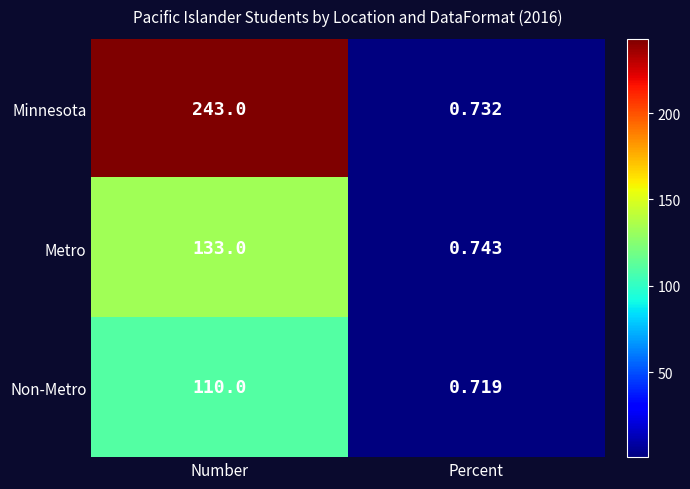

At Number, list the series in order from largest to smallest.

Minnesota, Metro, Non-Metro